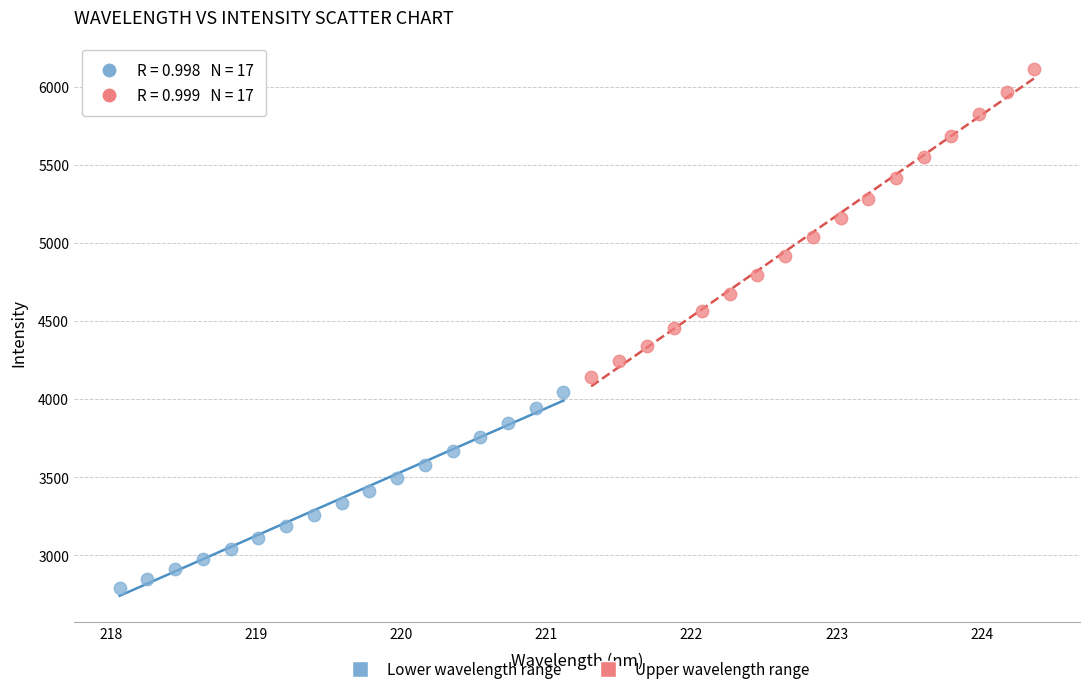

Which series contains the lowest Y value?

Lower wavelength range